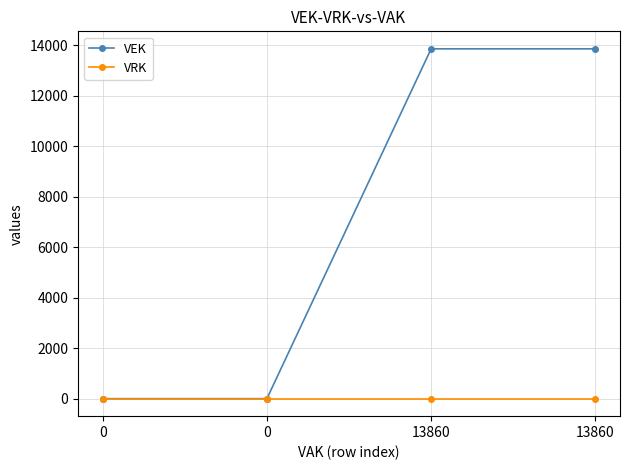

Does the chart have visible grid lines?

Yes